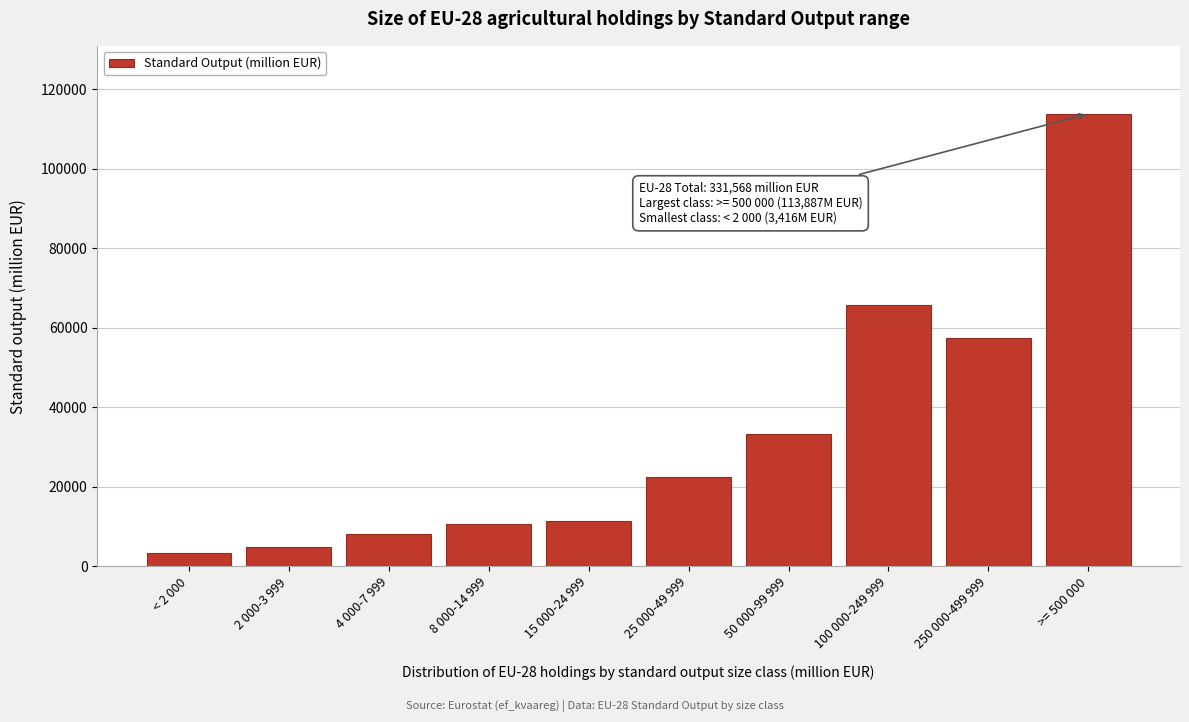

Reading left to right, transcribe all the data shown in this chart.

3415.8	4858.7	8256.1	10662.4	11507.6	22438.3	33323.8	65795.8	57422.4	113887.2